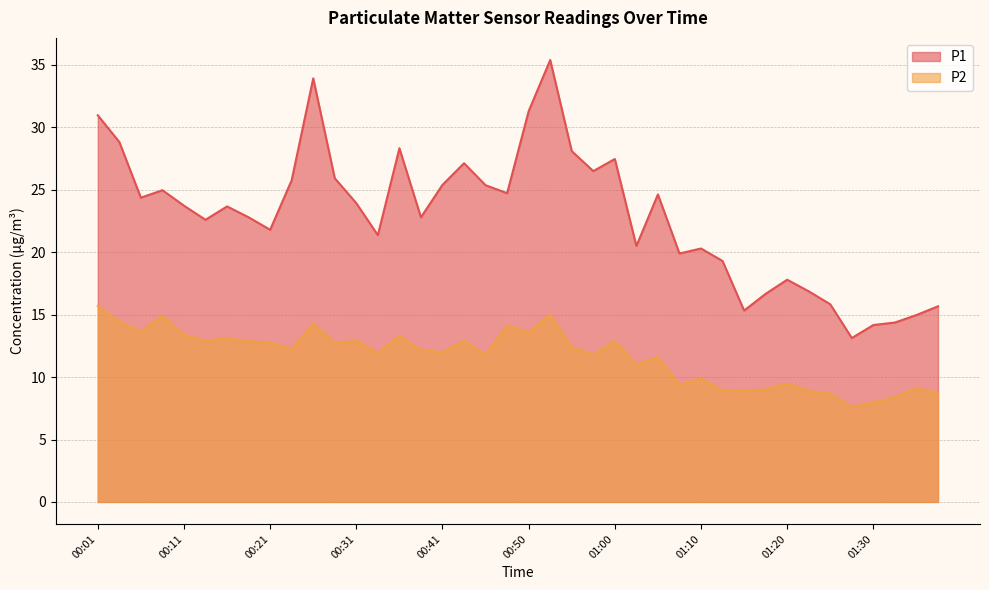

What are all the series names shown in the legend?

P1, P2